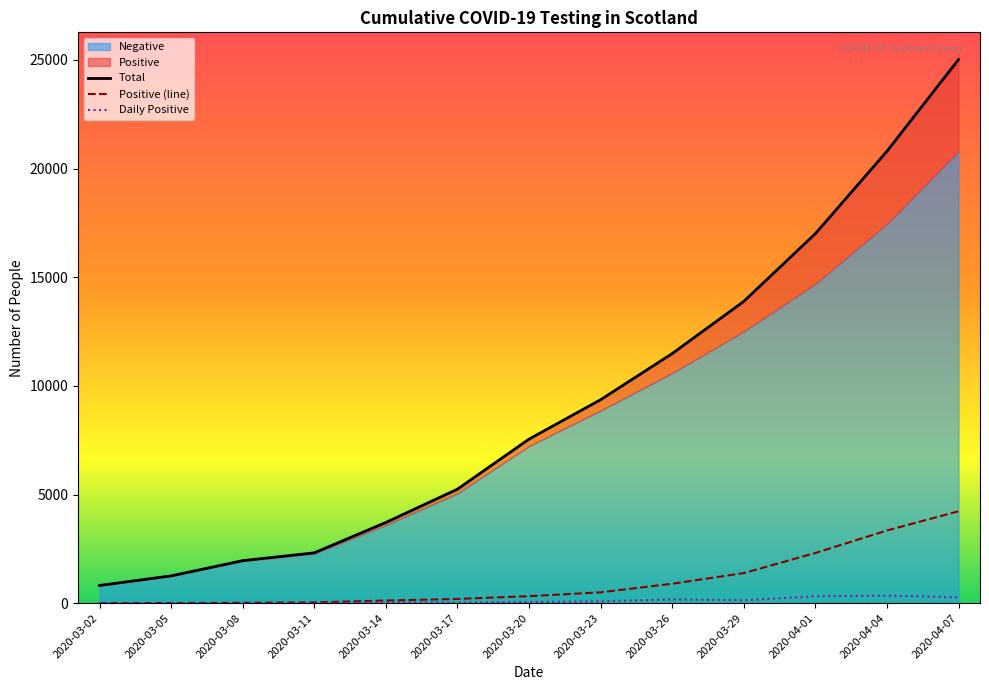

What is the difference between the highest and lowest values at 2020-03-20?

7494